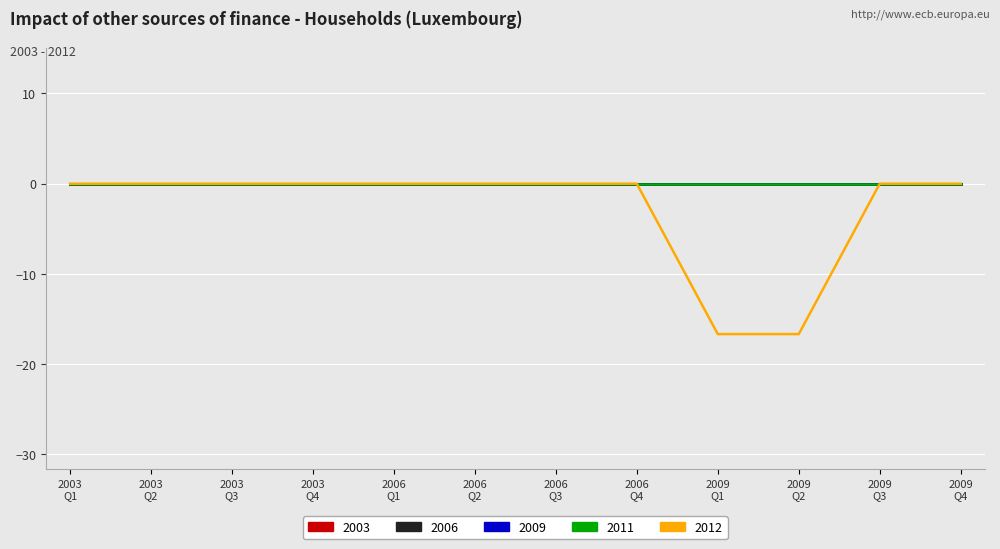

What is the label of the 10th point from the left?

Q2